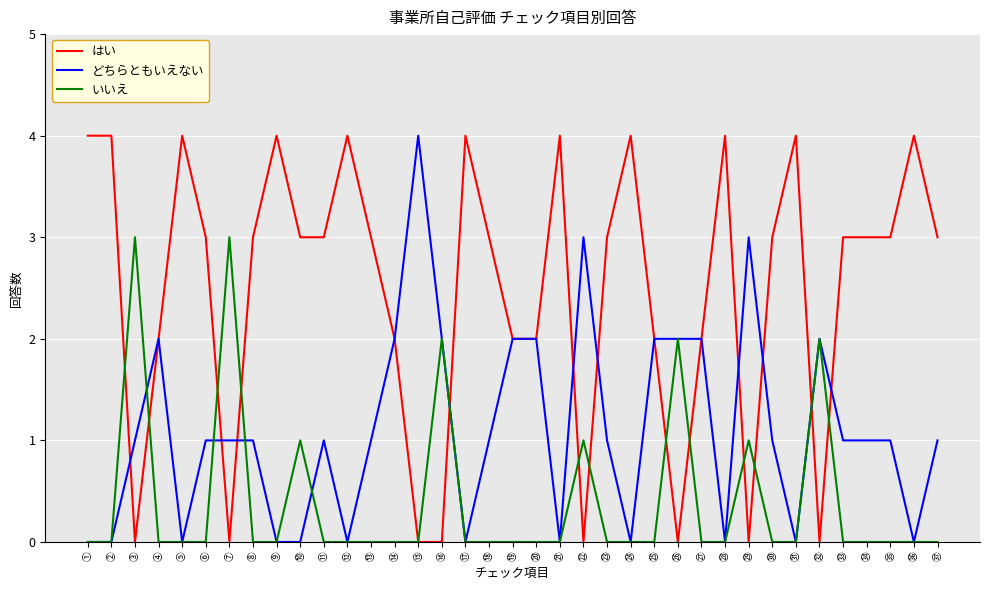

Count the どちらともいえない values in the range 0 to 2.

34